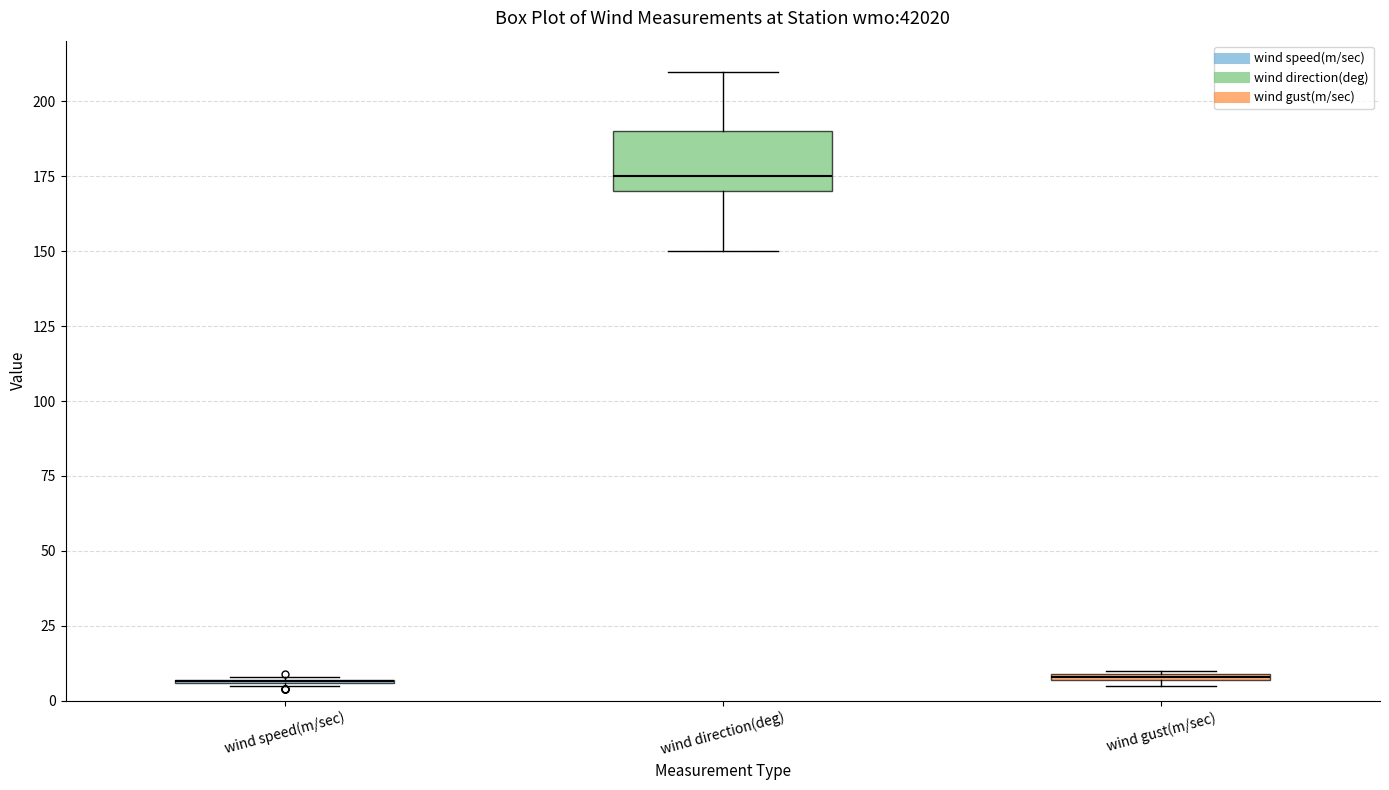

Comparing the boxes themselves (not the whiskers), which one is the tallest?

wind direction(deg)